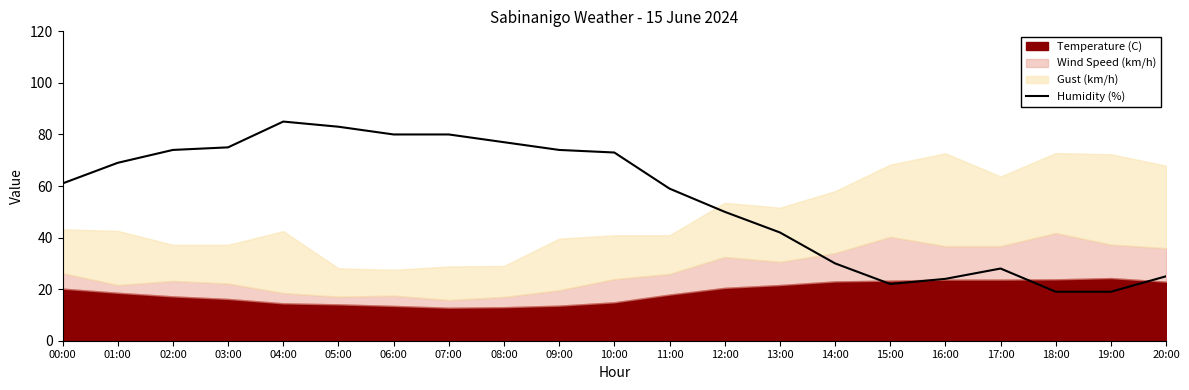

What is the label of the 2nd point from the right?

19:00